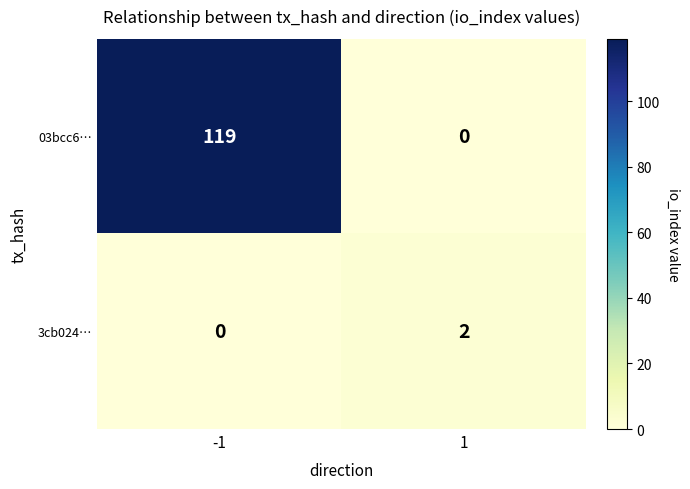

At 1, list the series in order from smallest to largest.

03bcc6…, 3cb024…